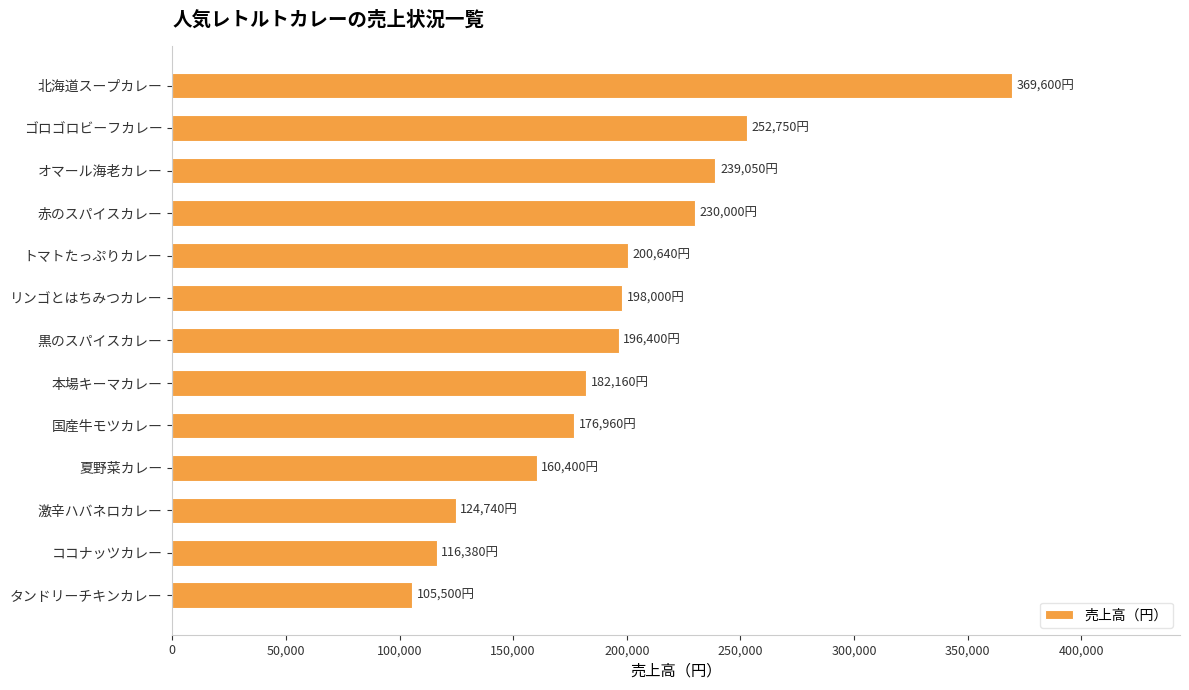

Approximately how many times larger is the value at タンドリーチキンカレー compared to 激辛ハバネロカレー?

0.8